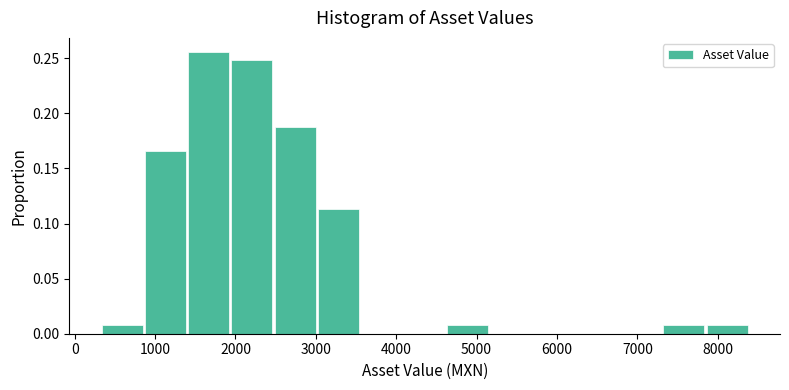

Over which range of the x-axis is the bar tallest?

1400 to 1900